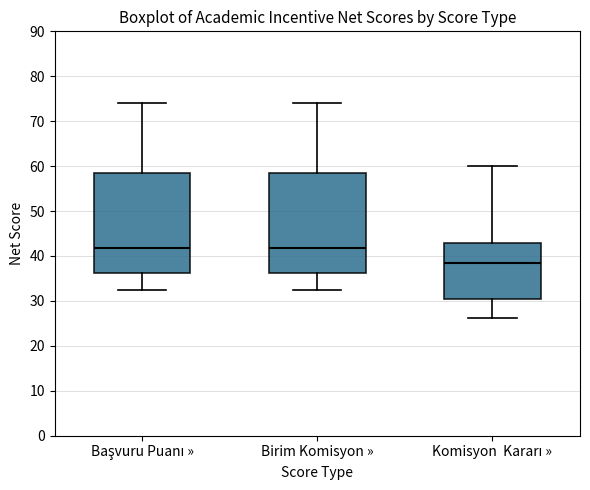

Reading left to right, transcribe this box plot: for each box, give where its median line is, the range the box spans, and where its two whiskers end, as read against the y-axis. The values are not printed on the chart, so give them approximately, as read against the axis.

Başvuru Puanı »: median 42, box 36 to 58, whiskers 32 to 74
Birim Komisyon »: median 42, box 36 to 58, whiskers 32 to 74
Komisyon Kararı »: median 39, box 30 to 43, whiskers 26 to 60